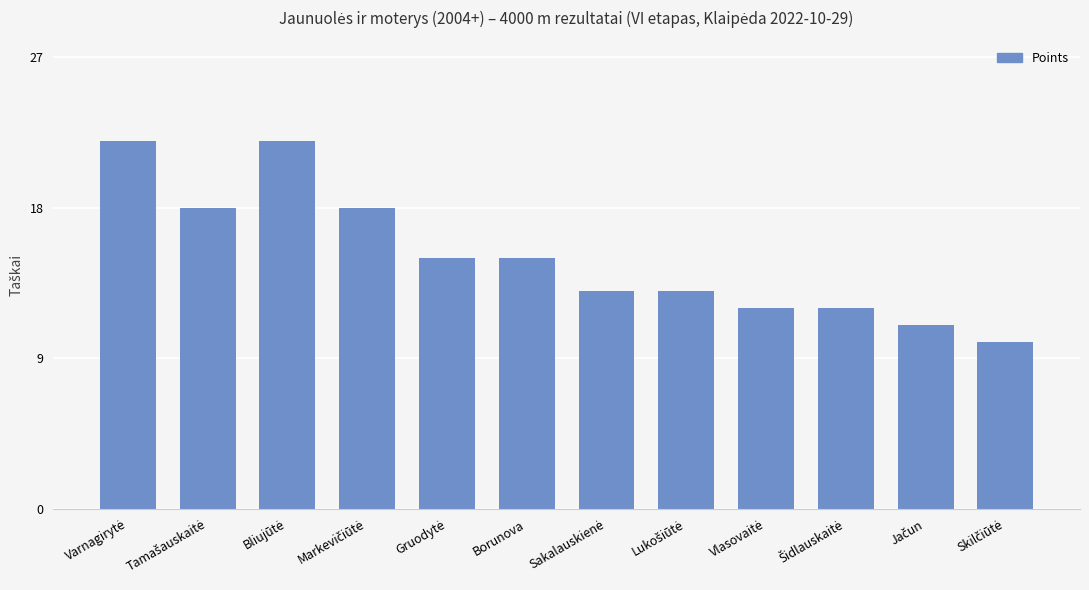

Reading left to right, list all the values displayed in this chart.

22	18	22	18	15	15	13	13	12	12	11	10